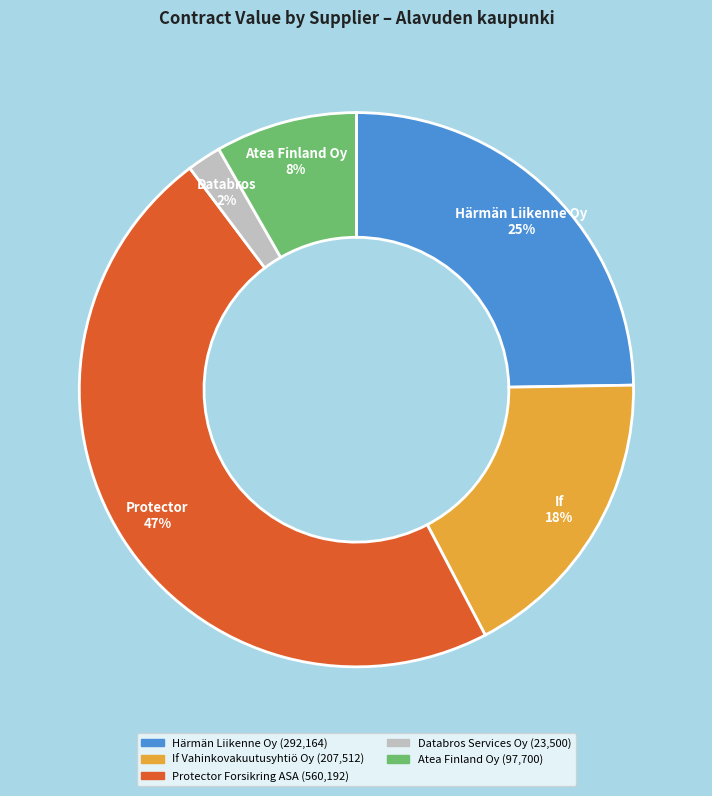

How many slices are in this pie chart?

5